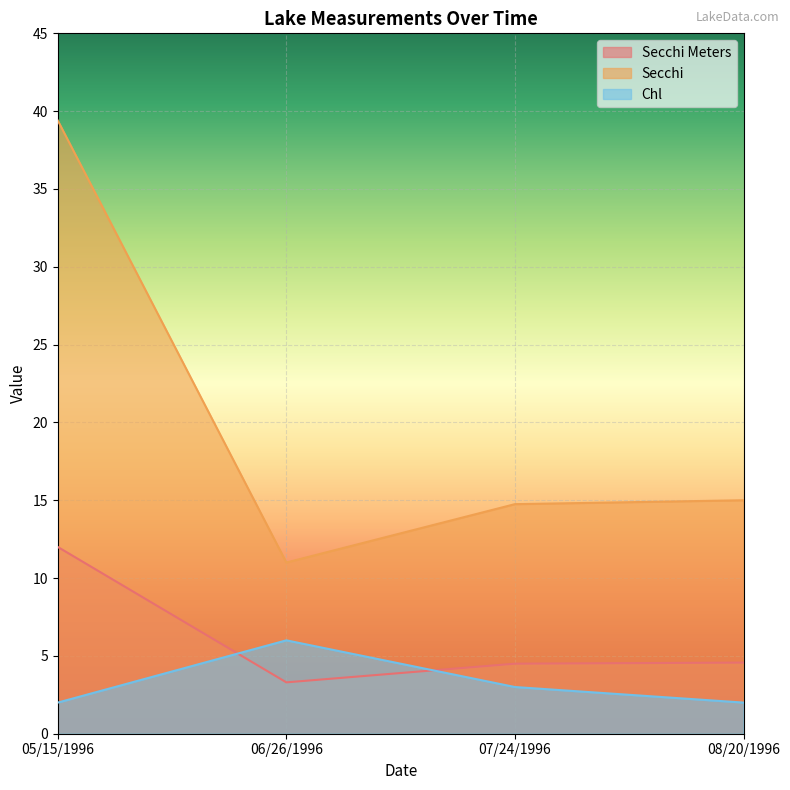

Where is Chl nearest to the value 4?

07/24/1996